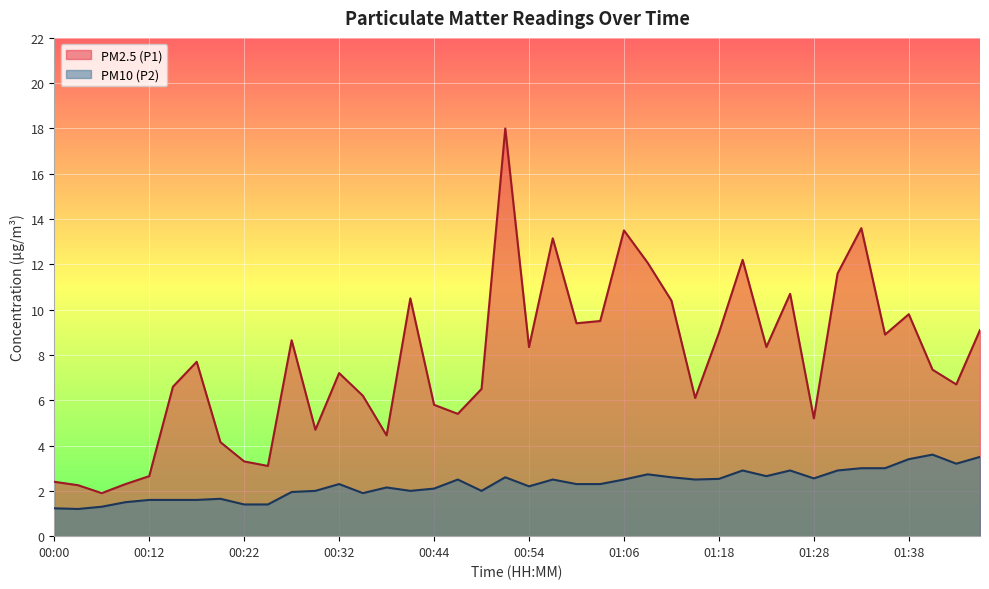

True or false: PM2.5 (P1) and PM10 (P2) intersect in this chart.

False